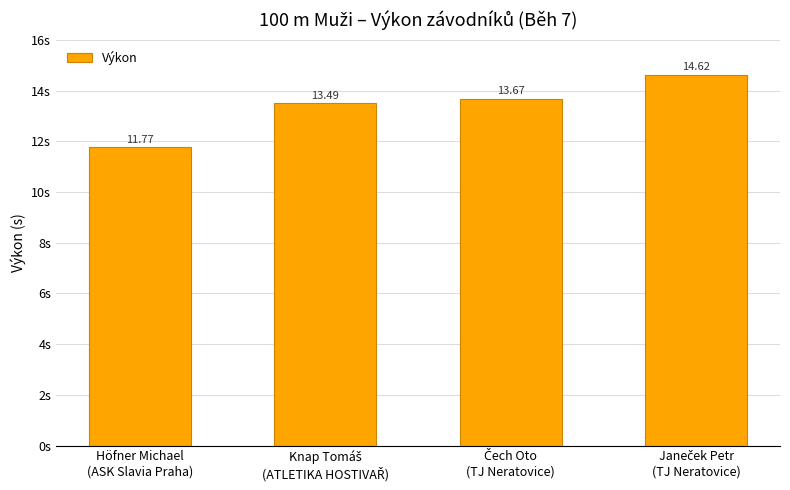

What is the smallest value displayed?

11.8